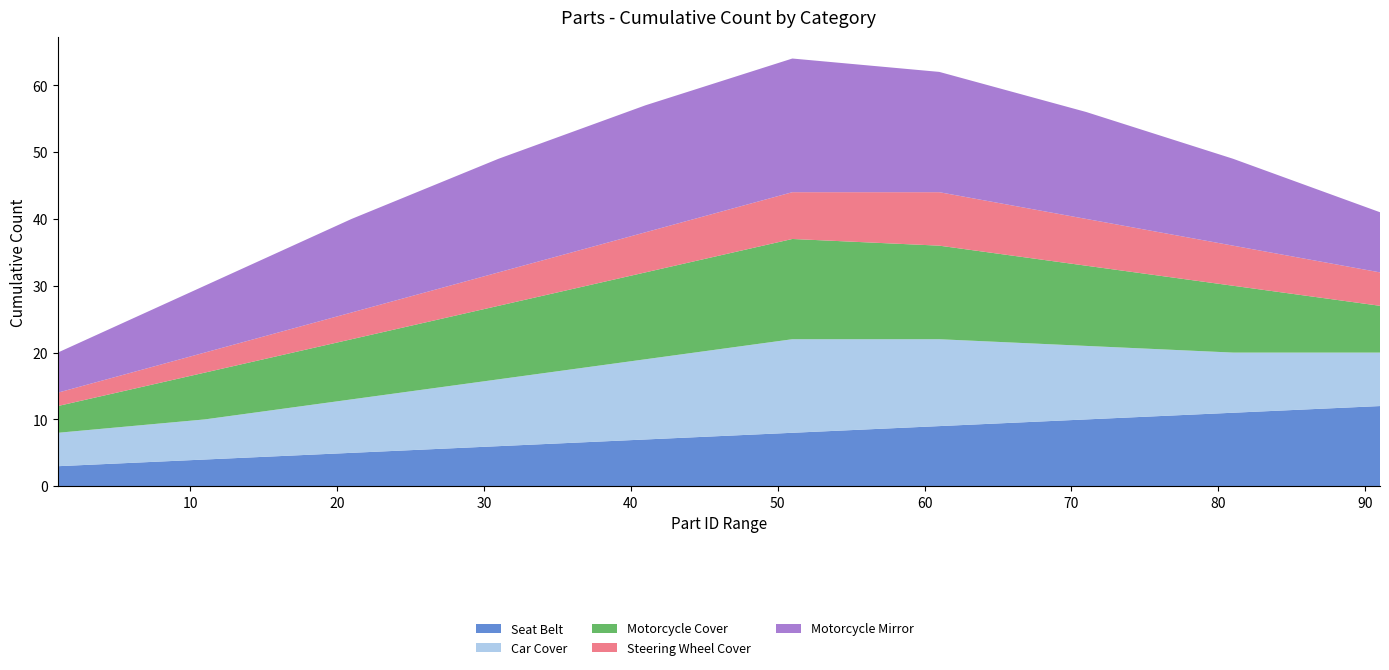

Reading left to right, what are all the values shown in this chart?

Seat Belt: 1=3	11=4	21=5	31=6	41=7	51=8	61=9	71=10	81=11	91=12
Car Cover: 1=5	11=6	21=8	31=10	41=12	51=14	61=13	71=11	81=9	91=8
Motorcycle Cover: 1=4	11=7	21=9	31=11	41=13	51=15	61=14	71=12	81=10	91=7
Steering Wheel Cover: 1=2	11=3	21=4	31=5	41=6	51=7	61=8	71=7	81=6	91=5
Motorcycle Mirror: 1=6	11=10	21=14	31=17	41=19	51=20	61=18	71=16	81=13	91=9